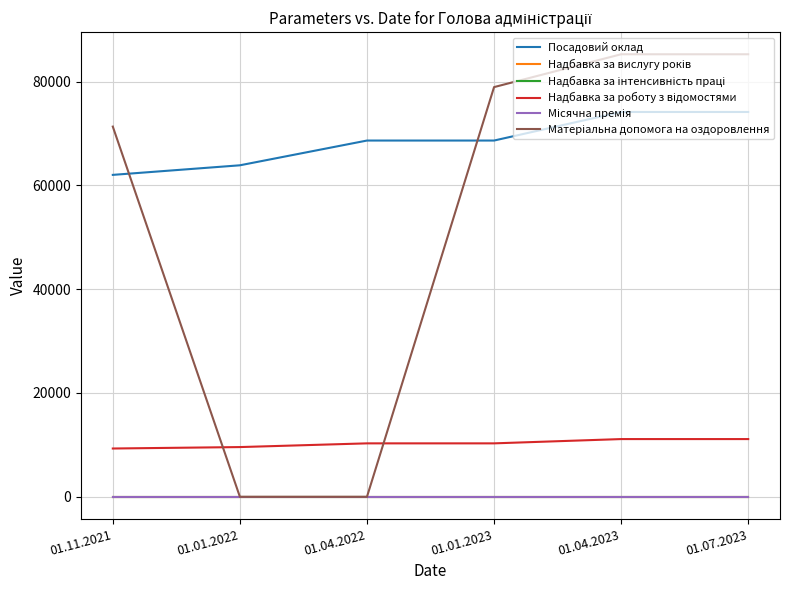

True or false: Місячна премія has a value of 0.0 at 01.01.2022.

True